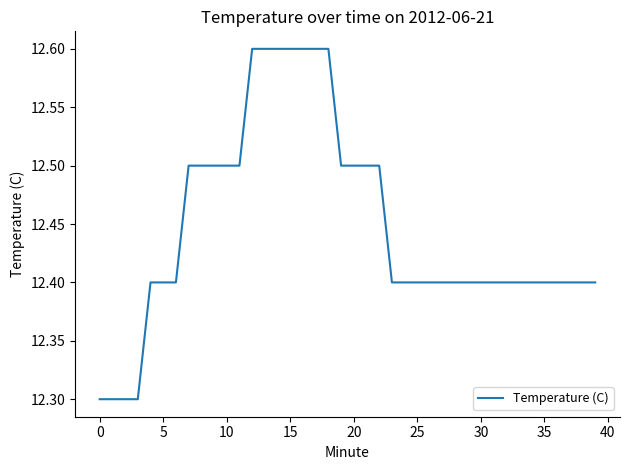

What is the maximum value shown in the chart?

12.6